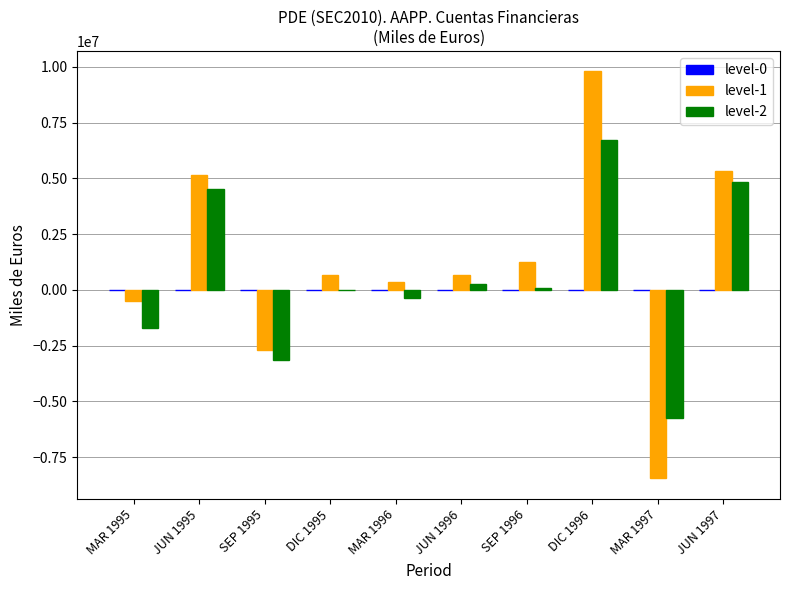

How many groups of bars are there?

10